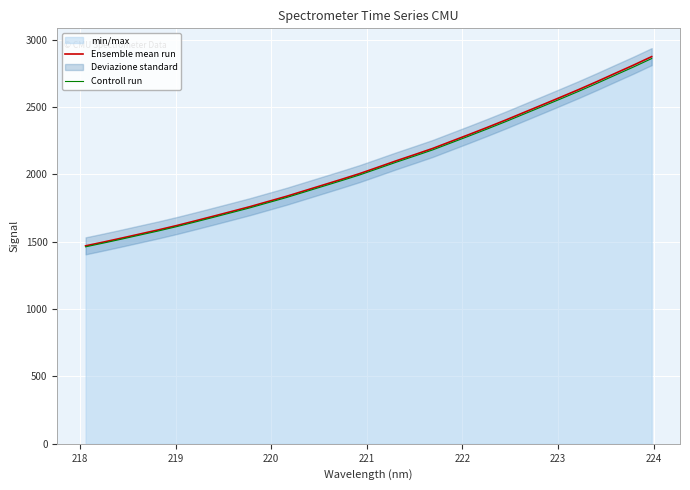

Is the value of Ensemble mean run at 10 greater than the value of Controll run at 13?

No